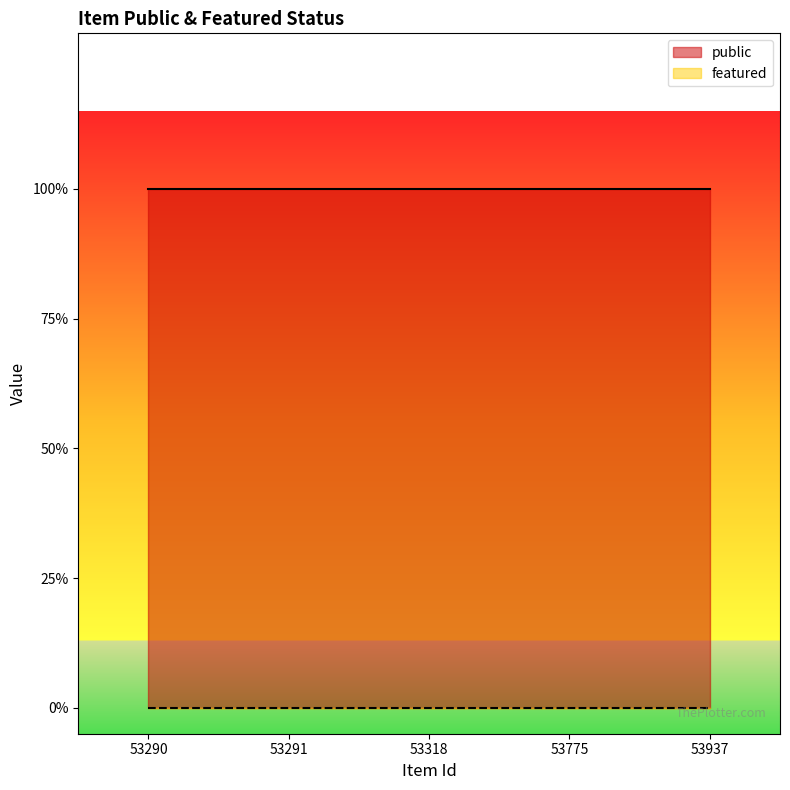

Reading left to right, extract all data points from this chart.

public: 53290=1	53291=1	53318=1	53775=1	53937=1
featured: 53290=0	53291=0	53318=0	53775=0	53937=0